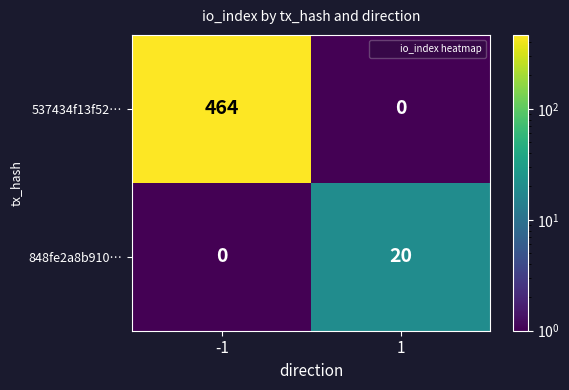

True or false: 848fe2a8b910… has a value of 0 at -1.

True